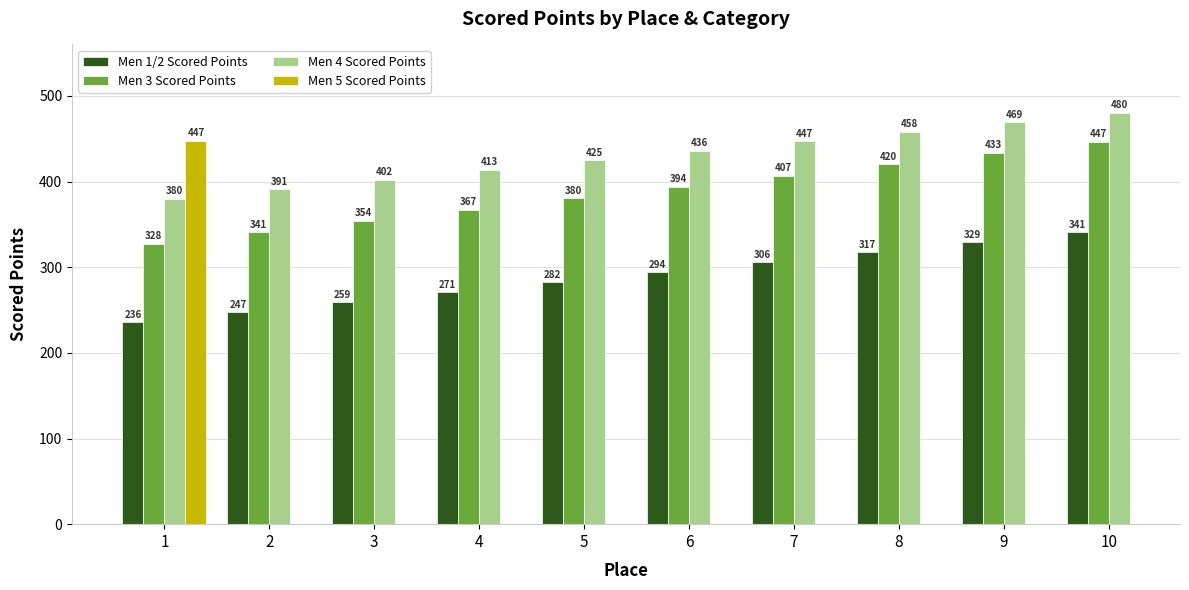

Rank the categories by Men 3 Scored Points value from lowest to highest.

1, 2, 3, 4, 5, 6, 7, 8, 9, 10